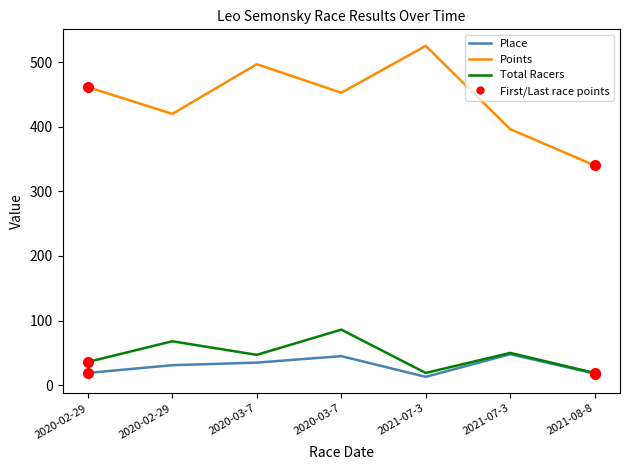

True or false: Place has a value of 81.8 at 2021-07-3.

False